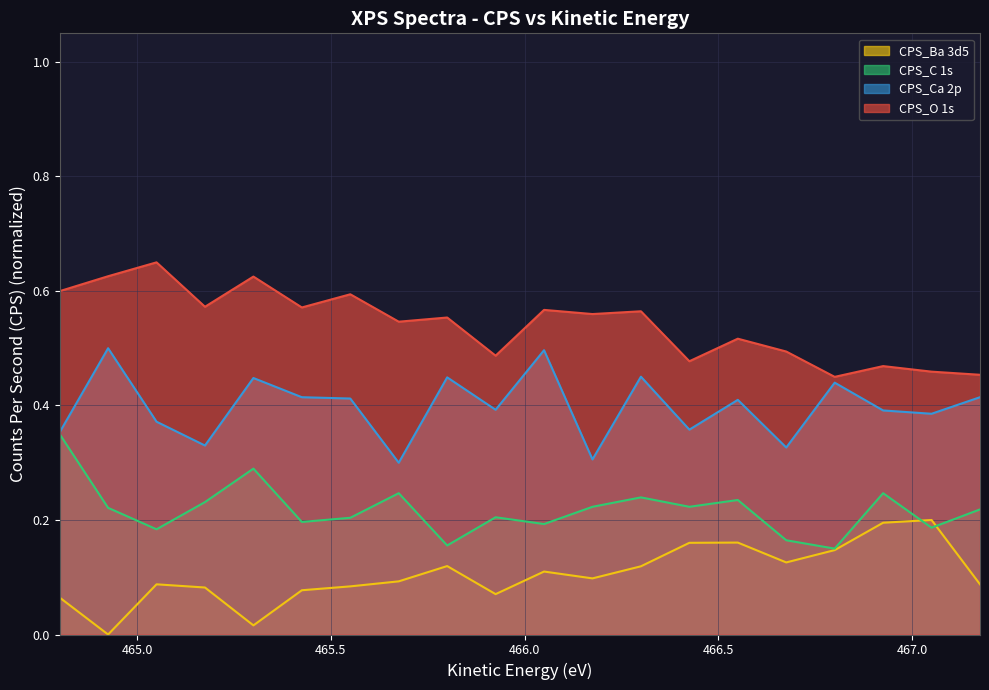

What is the difference between the CPS_C 1s values at 464.8 and 465.8?

0.2